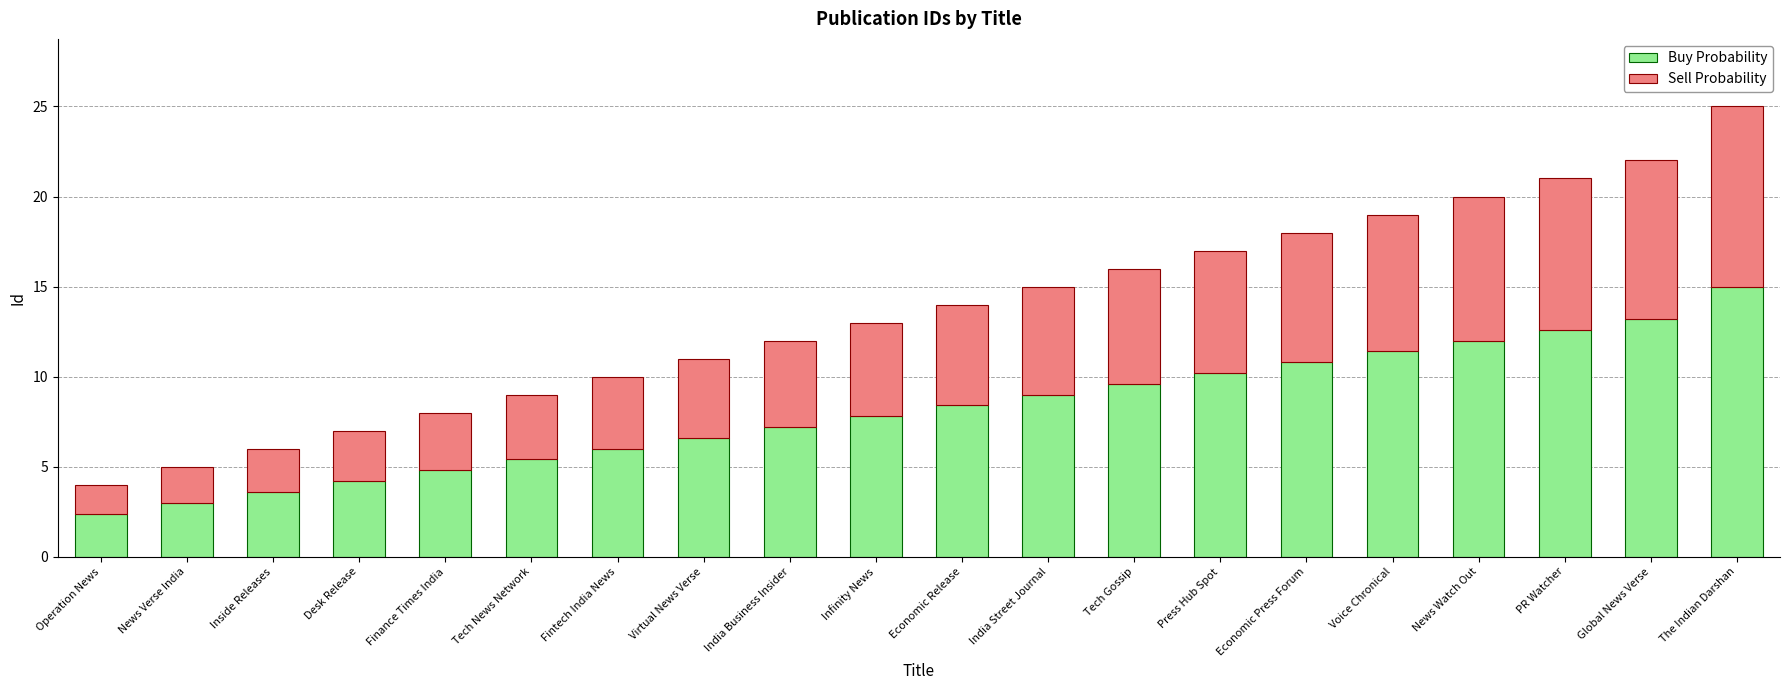

At which label does Buy Probability reach its peak?

The Indian Darshan